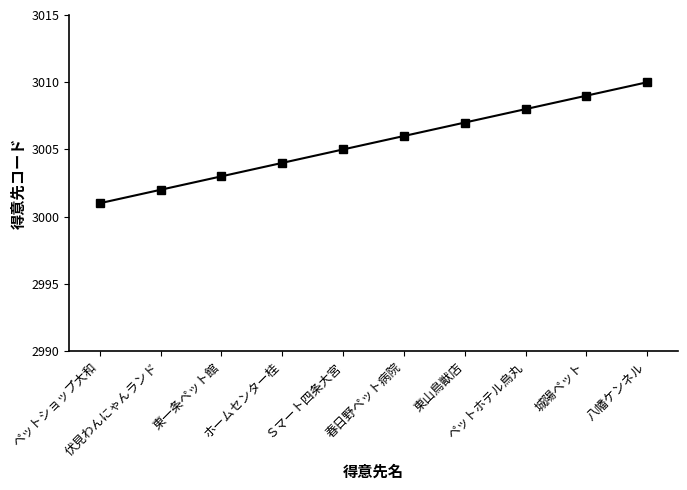

What is the approximate value at 春日野ペット病院?

3006